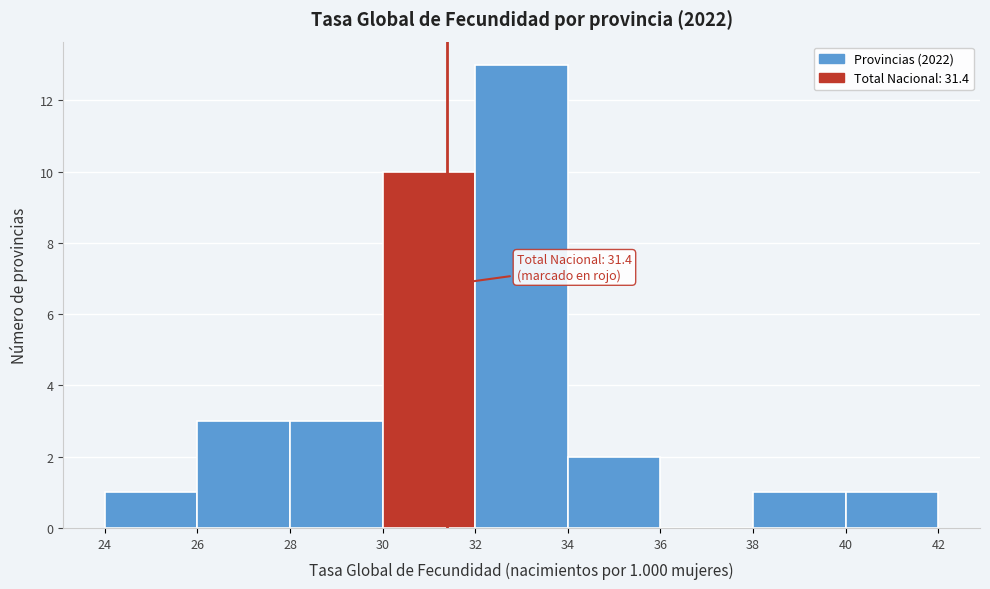

Which range on the x-axis has the tallest bar?

32 to 34